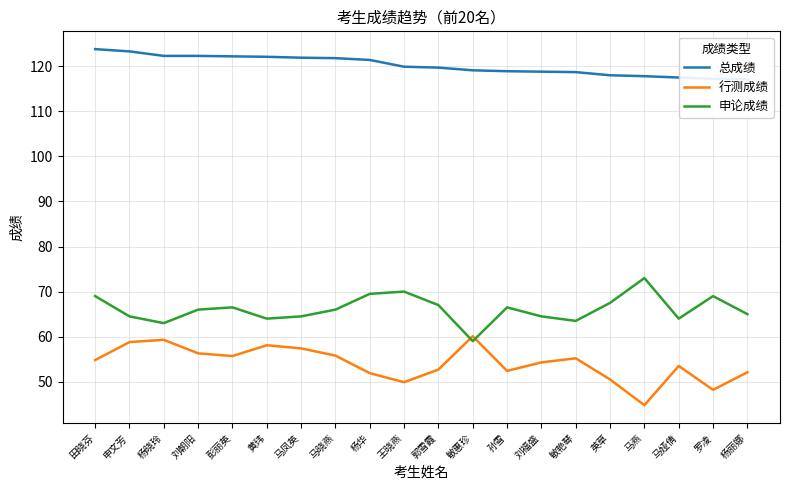

Where is 行测成绩 nearest to the value 52?

杨华